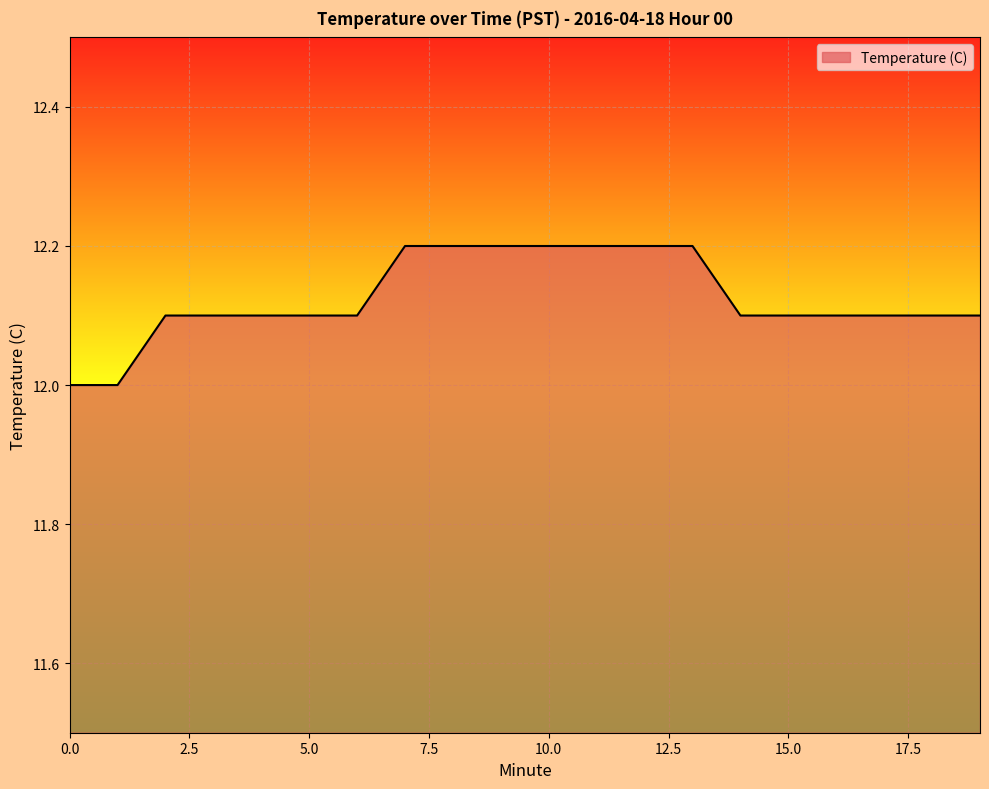

What is the maximum value shown in the chart?

12.2